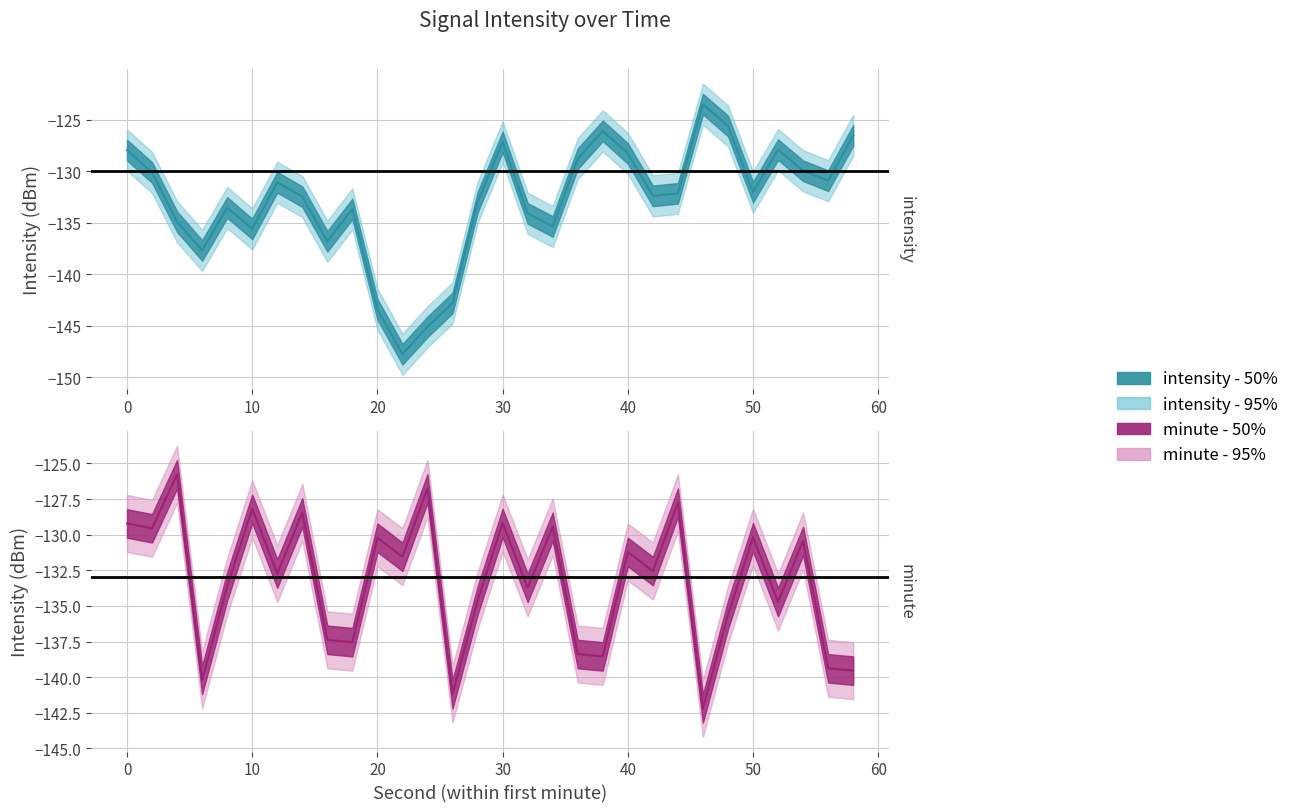

What is the spread (max minus min) of values at 58?

17.0